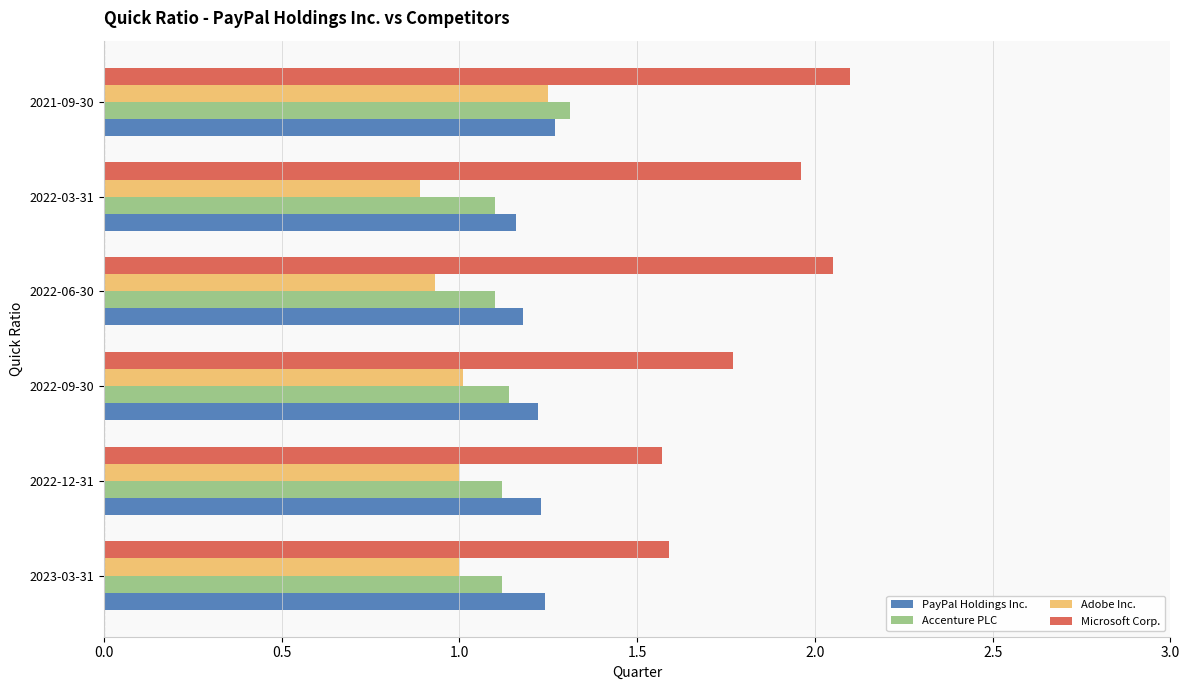

Which series has the widest spread of values?

Microsoft Corp.